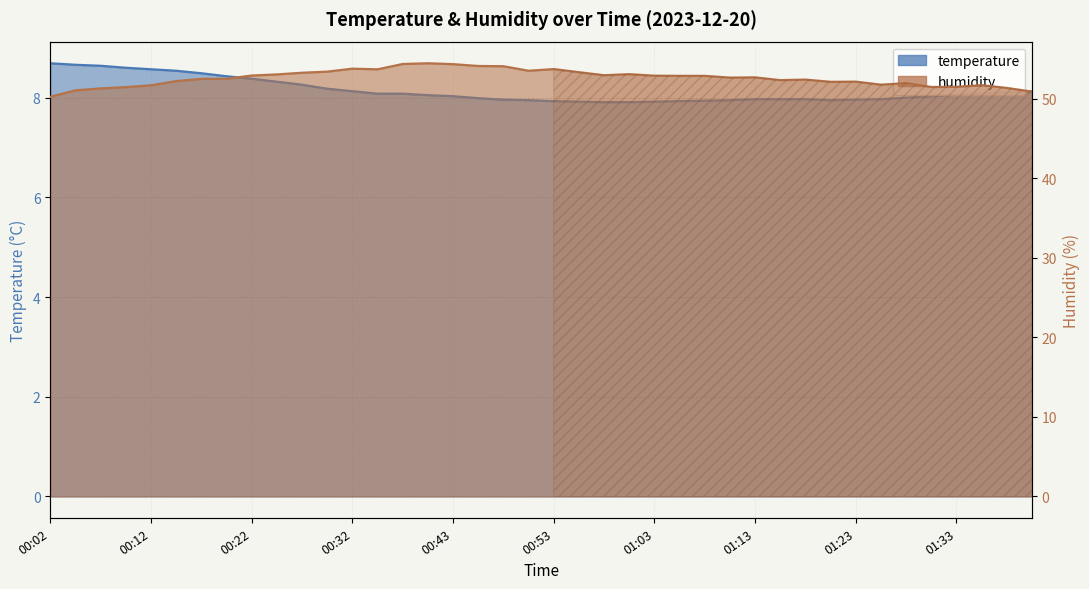

How many categories are shown in the chart?

40